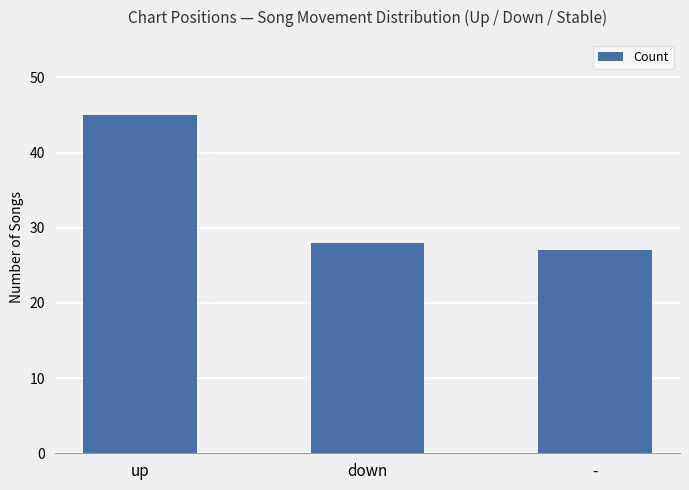

The chart shows a value of 11 at -. True or false?

False